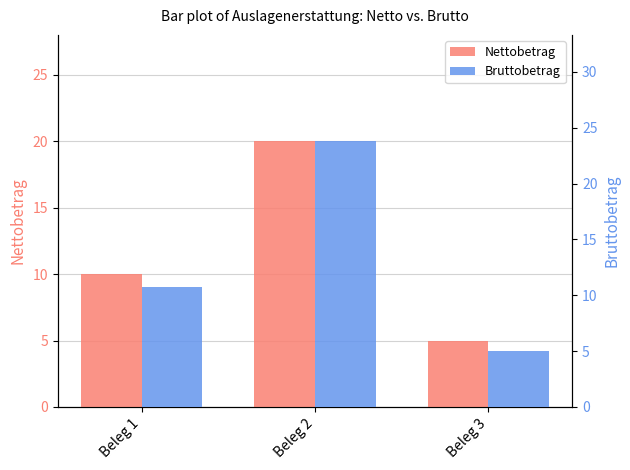

What is the approximate value of Nettobetrag at Beleg 1?

10.0